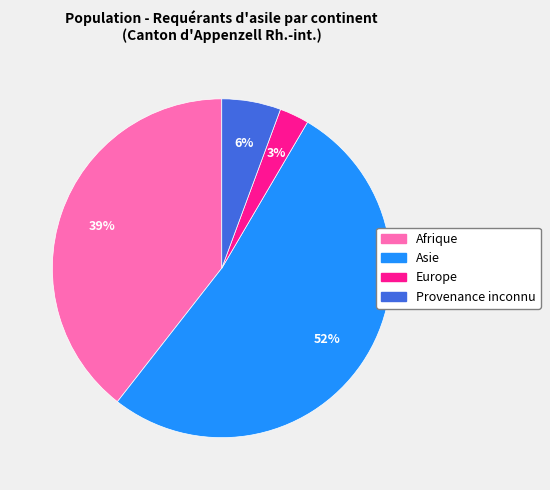

Rank the categories by value from lowest to highest.

Europe, Provenance inconnu, Afrique, Asie